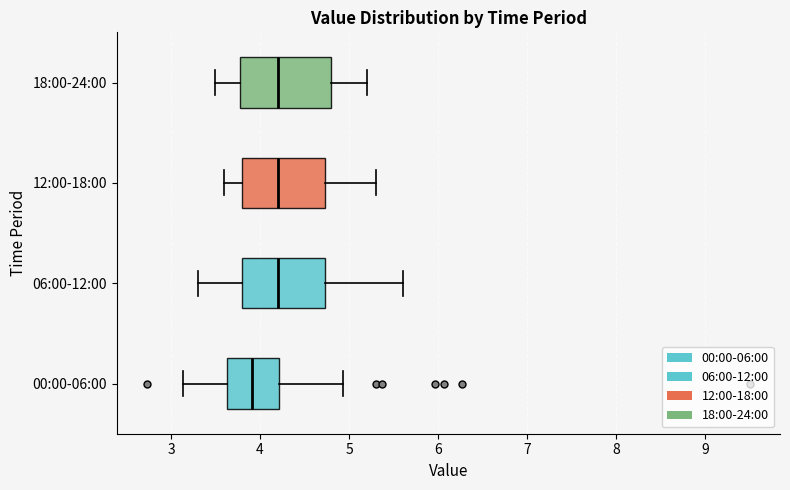

Where does the right whisker of the box for 18:00-24:00 end on the x-axis? The values are not printed on the chart, so give them approximately, as read against the axis.

5.2